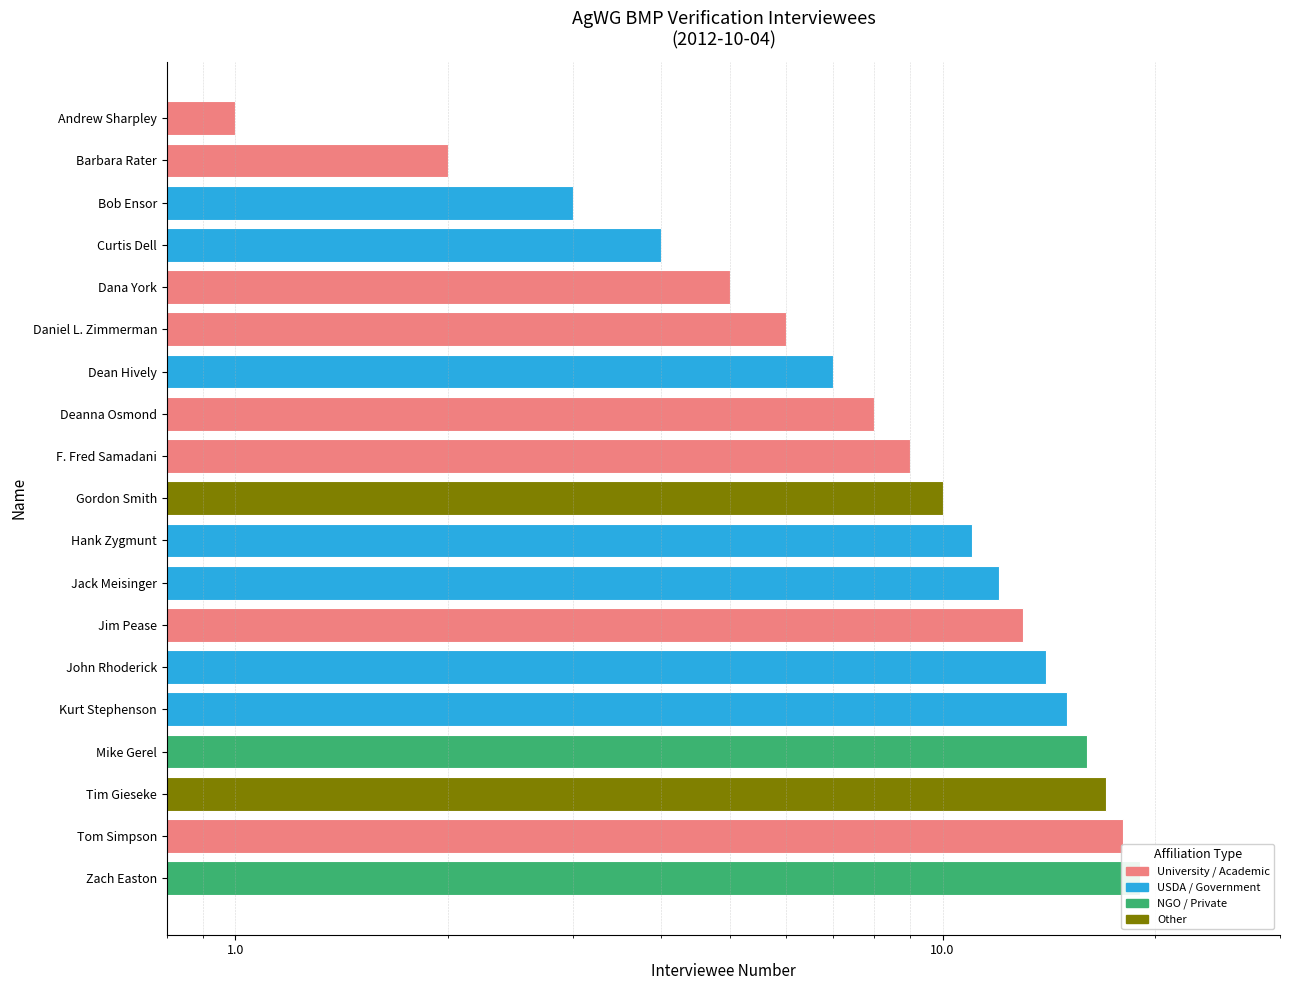

What position from the left is Jack Meisinger?

8